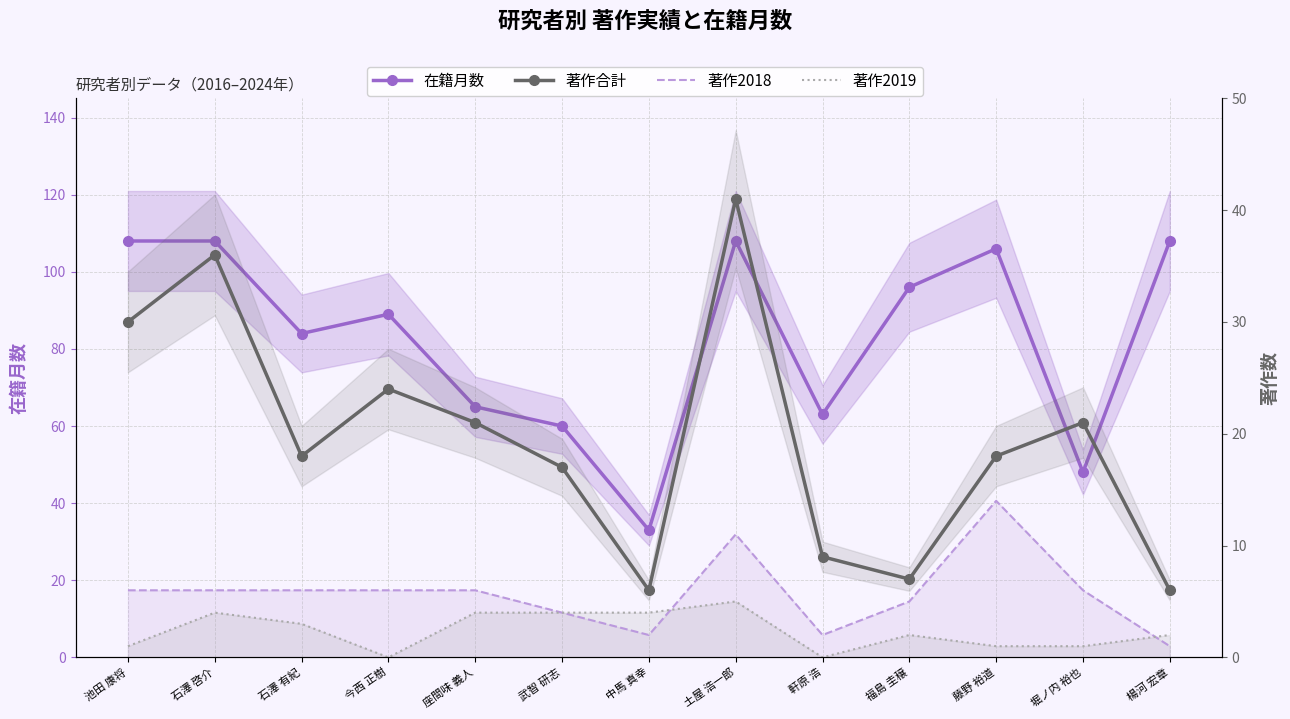

True or false: 在籍月数 has more than 0 interior local peaks.

True